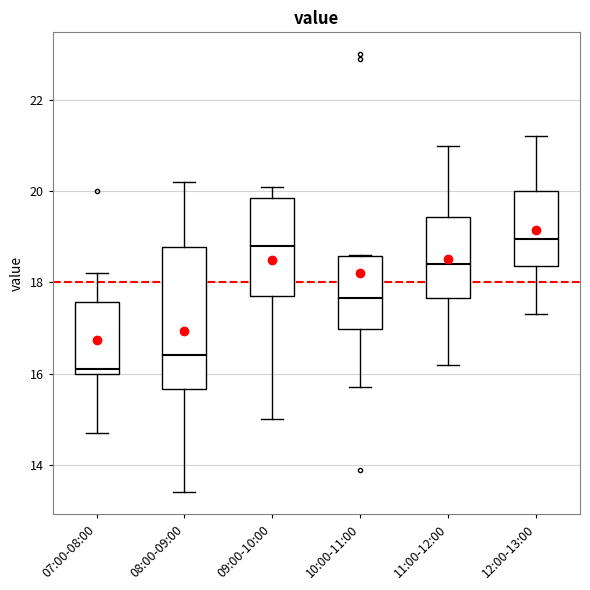

Reading left to right, transcribe this box plot: for each box, give where its median line is, the range the box spans, and where its two whiskers end, as read against the y-axis. The values are not printed on the chart, so give them approximately, as read against the axis.

07:00-08:00: median 16.2, box 16.0 to 17.6, whiskers 14.8 to 18.2
08:00-09:00: median 16.4, box 15.6 to 18.8, whiskers 13.4 to 20.2
09:00-10:00: median 18.8, box 17.8 to 19.8, whiskers 15.0 to 20.2
10:00-11:00: median 17.6, box 17.0 to 18.6, whiskers 15.8 to 18.6
11:00-12:00: median 18.4, box 17.6 to 19.4, whiskers 16.2 to 21.0
12:00-13:00: median 19.0, box 18.4 to 20.0, whiskers 17.4 to 21.2